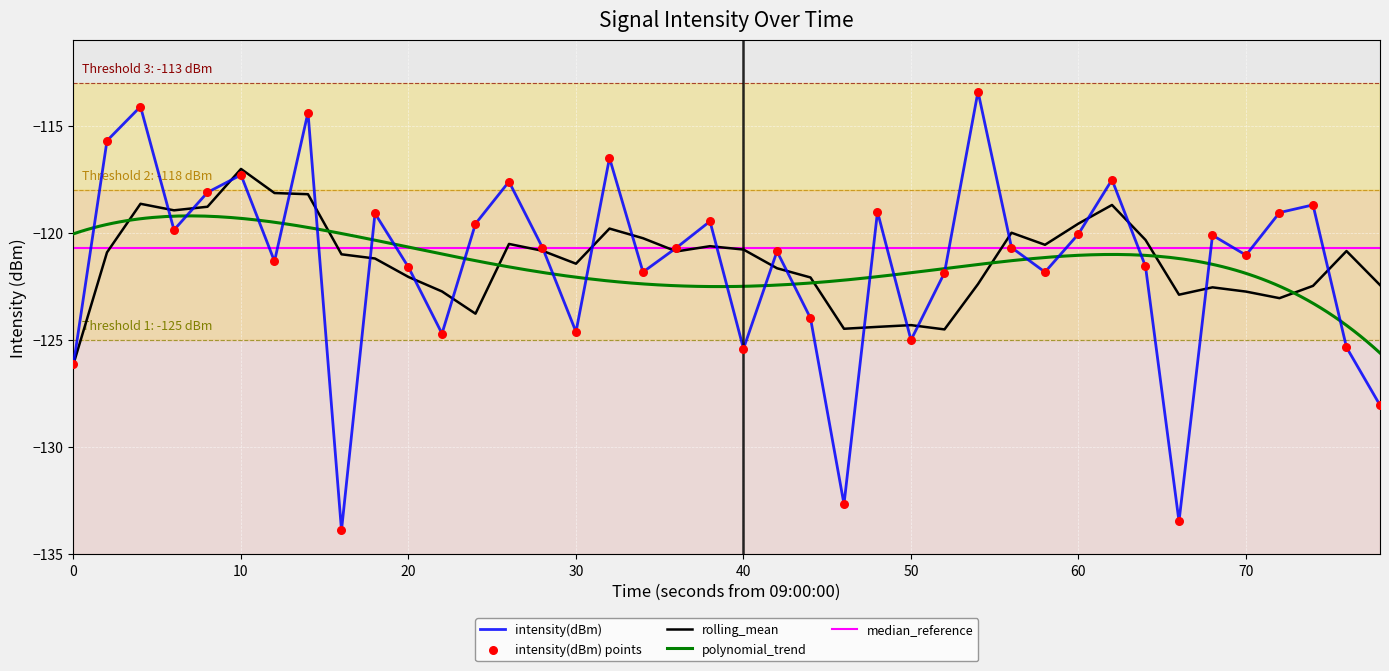

Is it true that rolling_mean equals -71.7 at 30?

False